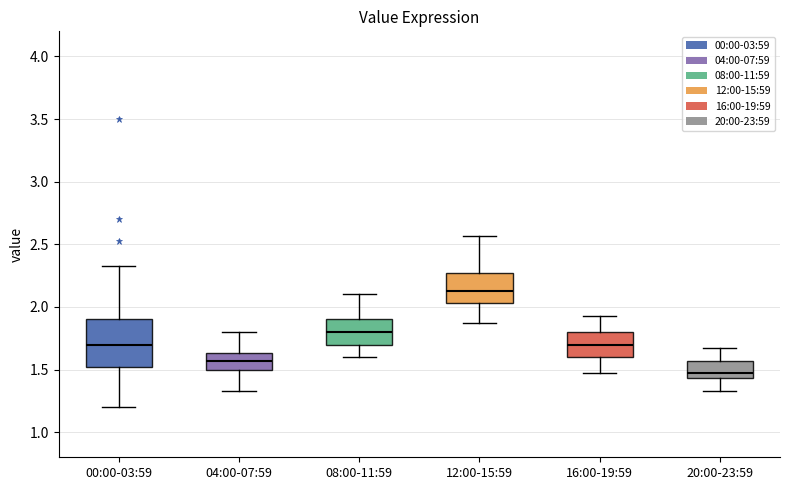

Reading left to right, transcribe this box plot: for each box, give where its median line is, the range the box spans, and where its two whiskers end, as read against the y-axis. The values are not printed on the chart, so give them approximately, as read against the axis.

00:00-03:59: median 1.70, box 1.50 to 1.90, whiskers 1.20 to 2.35
04:00-07:59: median 1.55, box 1.50 to 1.65, whiskers 1.35 to 1.80
08:00-11:59: median 1.80, box 1.70 to 1.90, whiskers 1.60 to 2.10
12:00-15:59: median 2.15, box 2.05 to 2.25, whiskers 1.85 to 2.55
16:00-19:59: median 1.70, box 1.60 to 1.80, whiskers 1.45 to 1.95
20:00-23:59: median 1.45 (just above the box's lower edge), box 1.45 to 1.55, whiskers 1.35 to 1.65